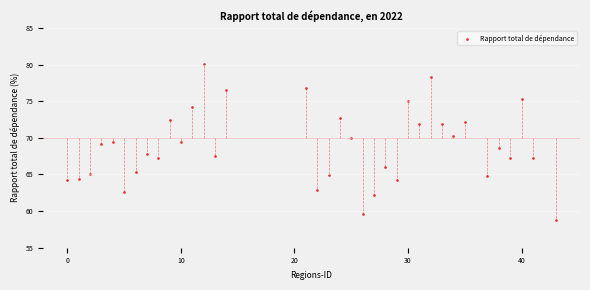

What is the range of X values (max minus min)?

43.0